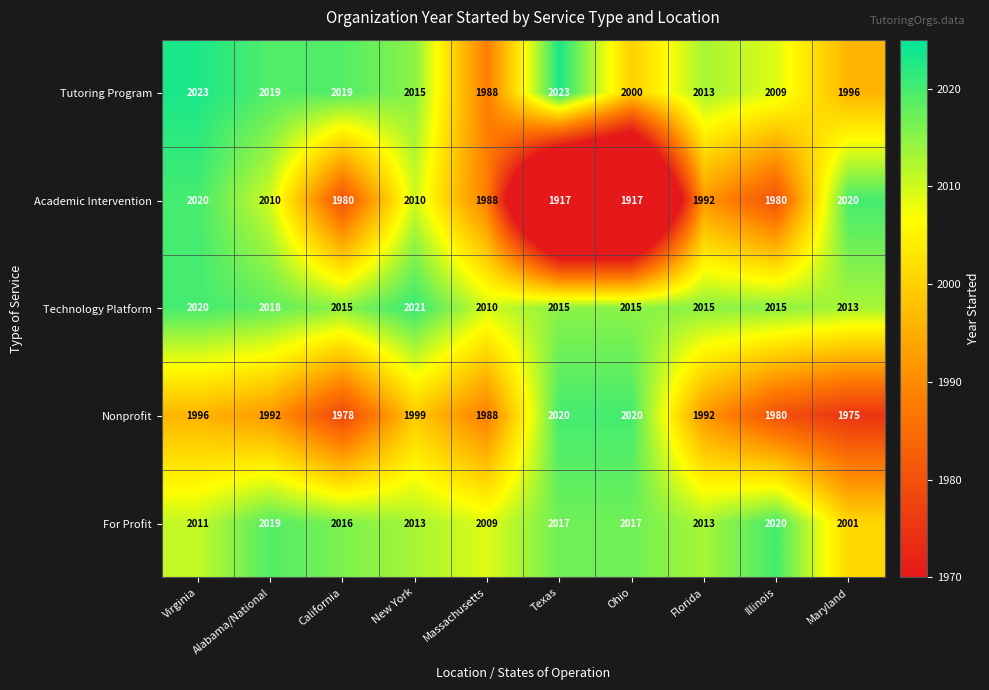

Which series has the widest spread of values?

Academic Intervention